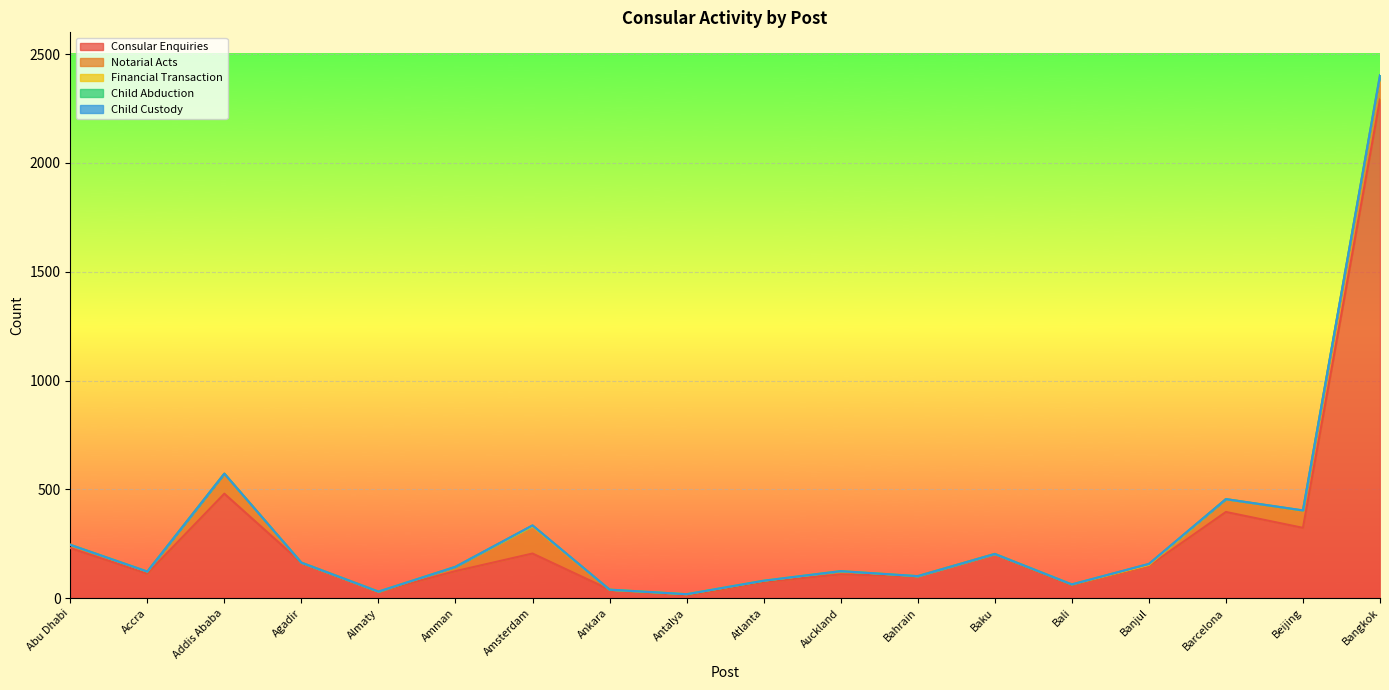

Which series changed the most between Atlanta and Auckland?

Consular Enquiries